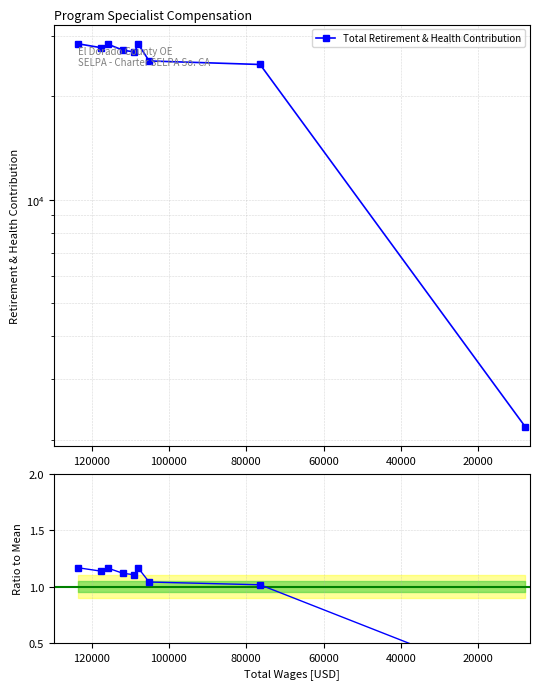

Is this an area chart (filled region under the line)?

No